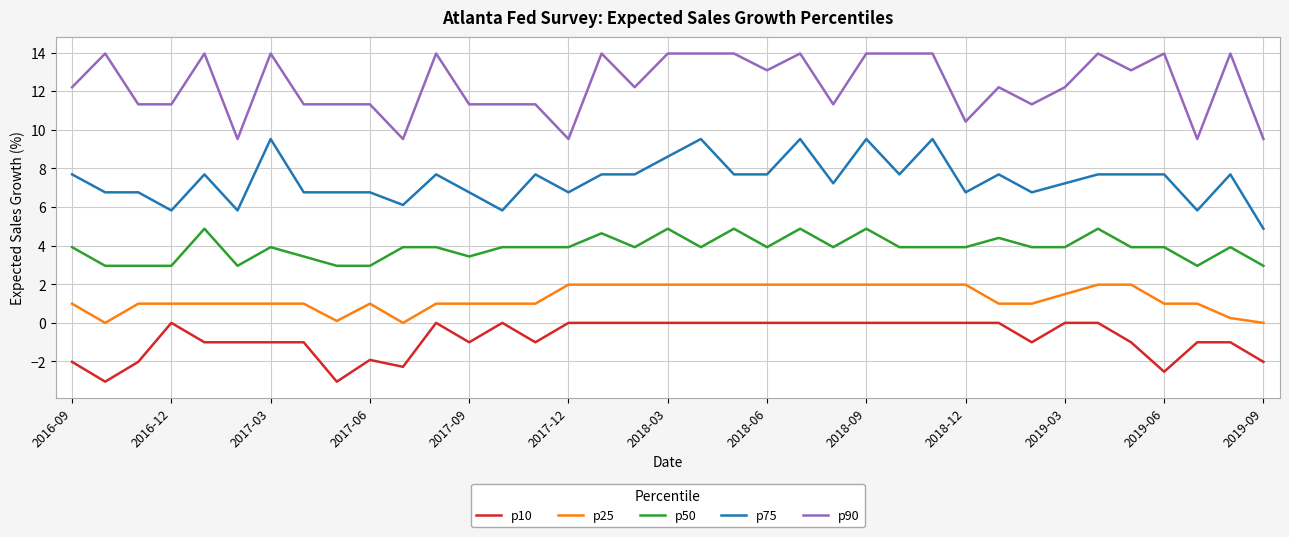

True or false: p75 and p25 intersect in this chart.

False